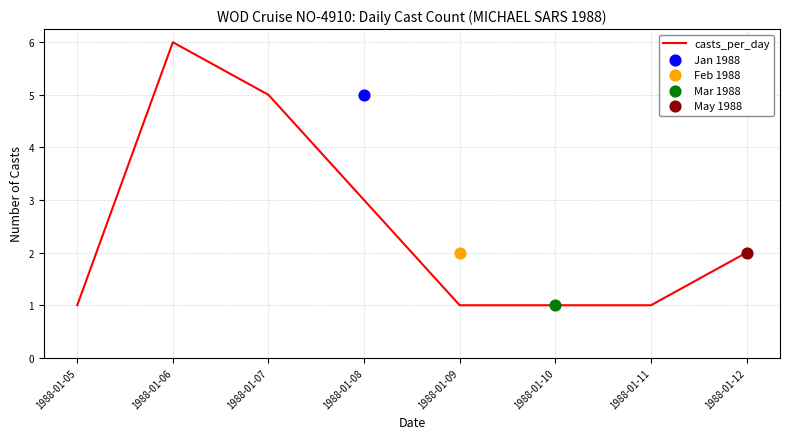

What is the ratio of the value at 1988-01-06 to the value at 1988-01-07?

1.2